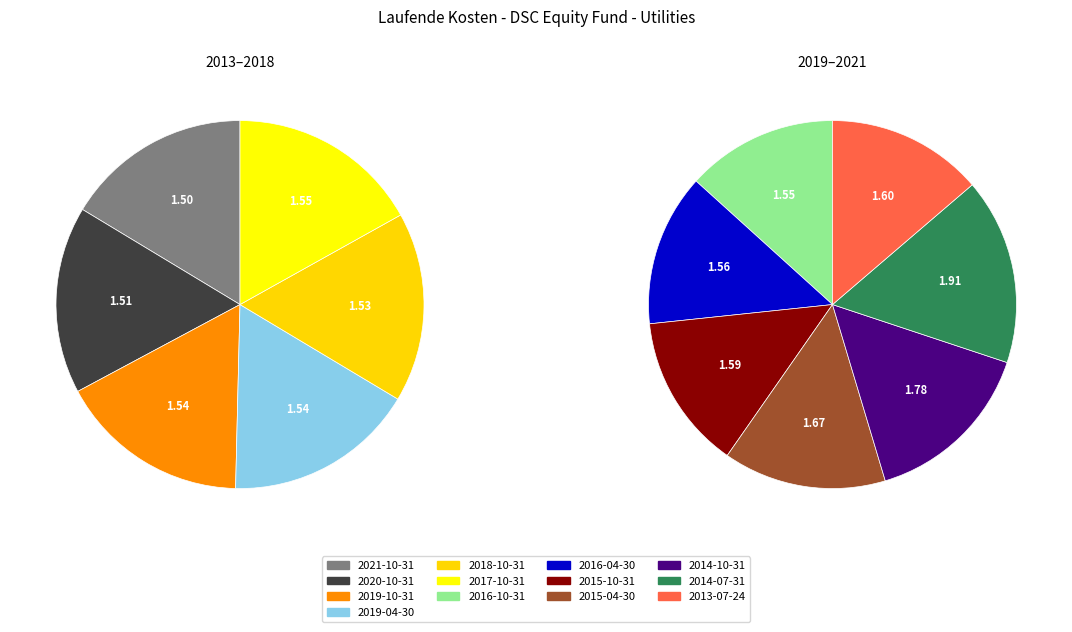

To the nearest percent, what is the average slice percentage?

8%